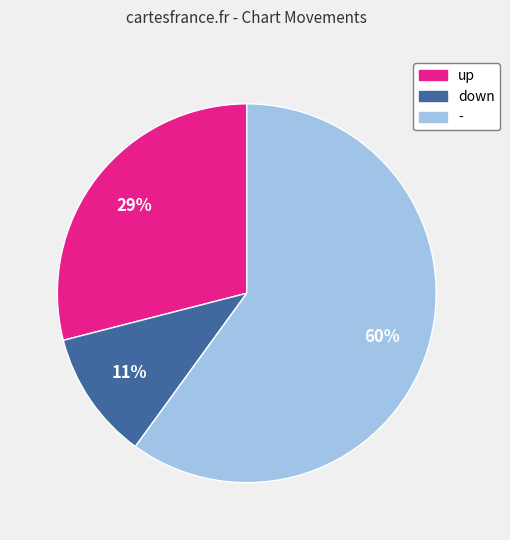

Which category accounts for the majority?

-